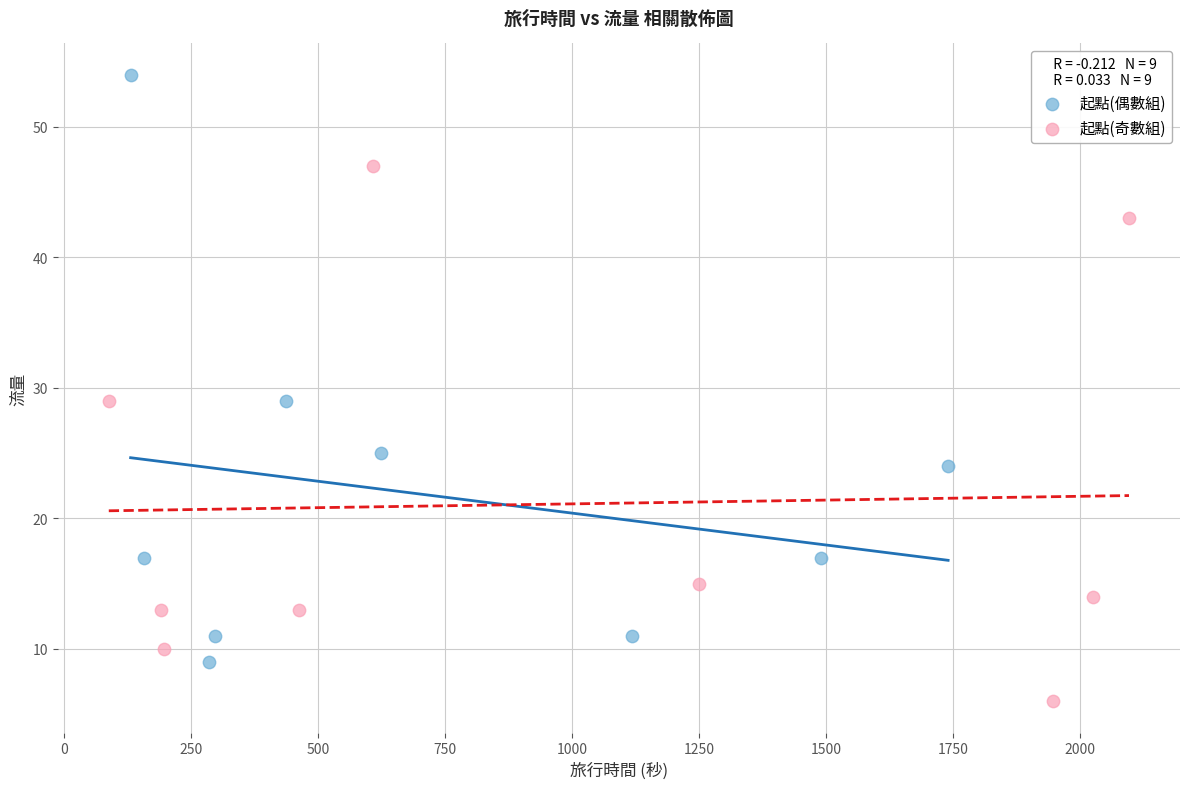

Which series has the widest spread of Y values?

起點(偶數組)